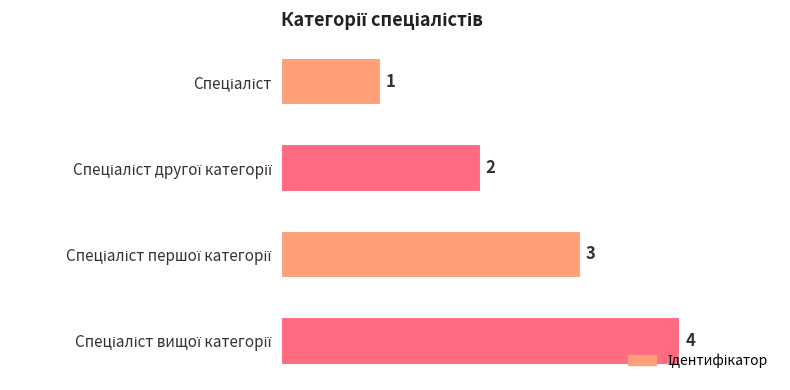

What is the greatest value displayed?

4